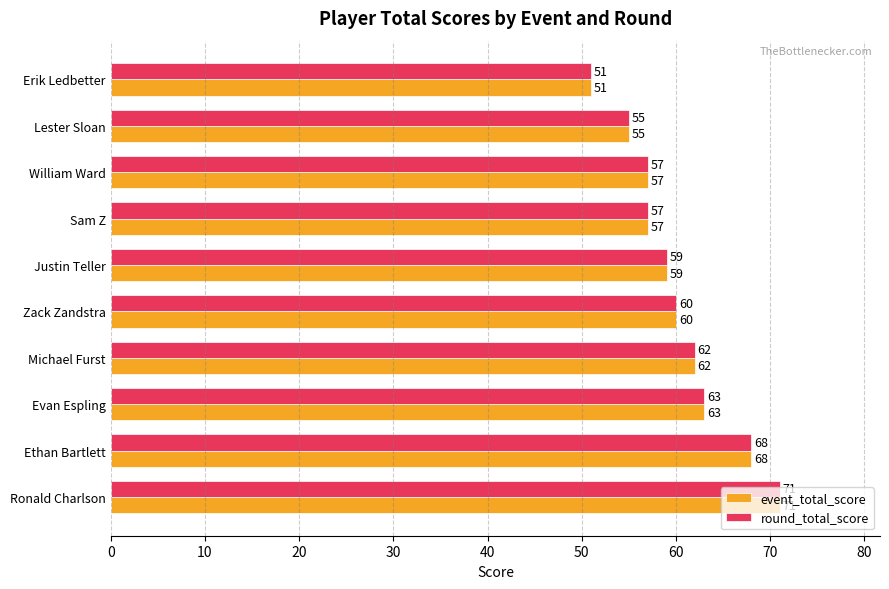

At how many categories does at least one series exceed 61?

4